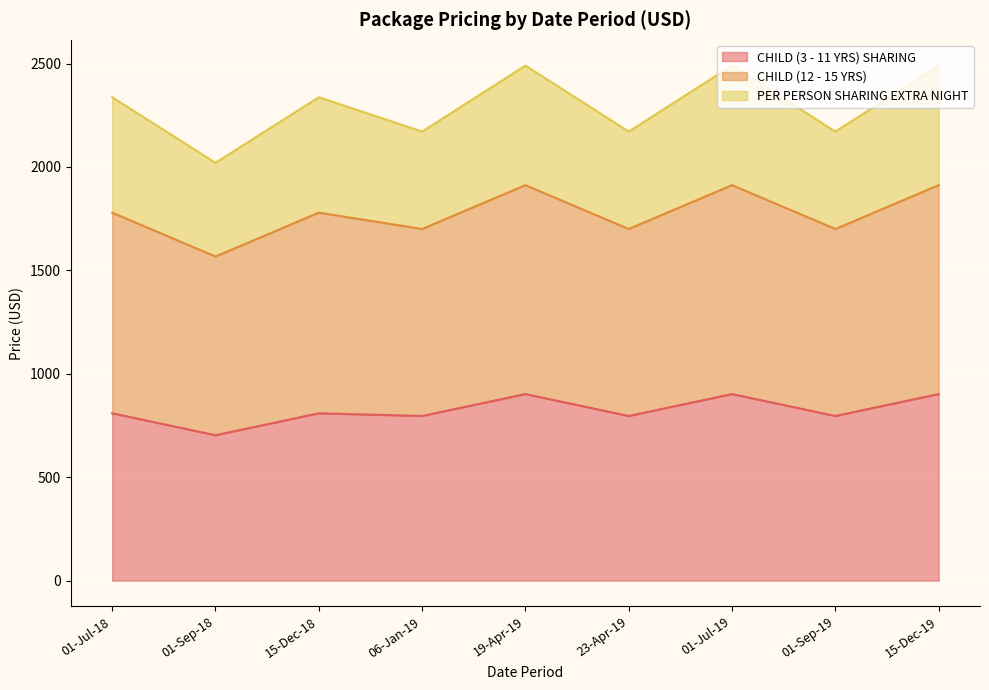

Which label corresponds to the largest value in the chart?

19-Apr-19